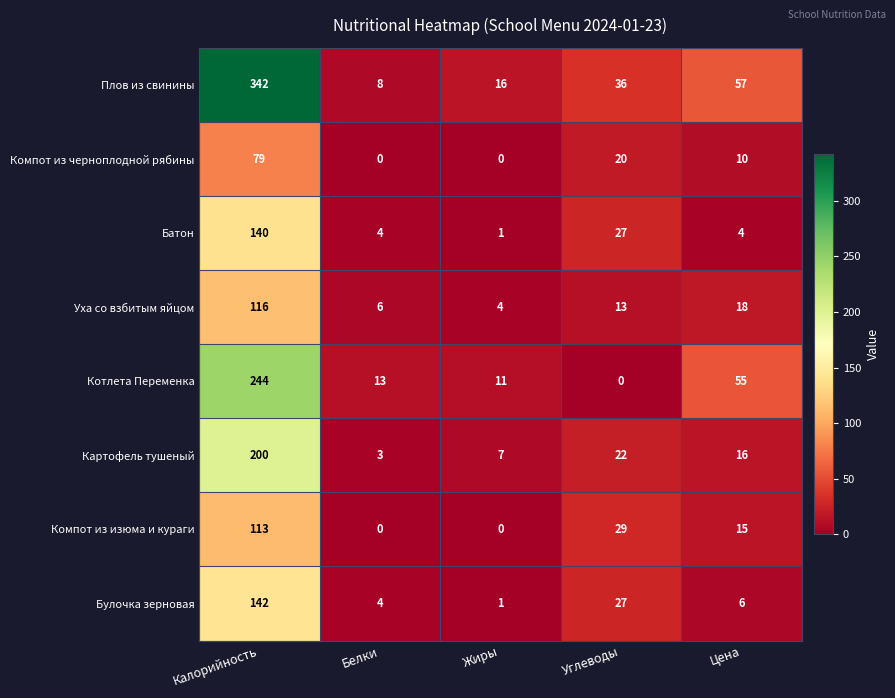

List the labels in order of Котлета Переменка value, smallest first.

Углеводы, Жиры, Белки, Цена, Калорийность